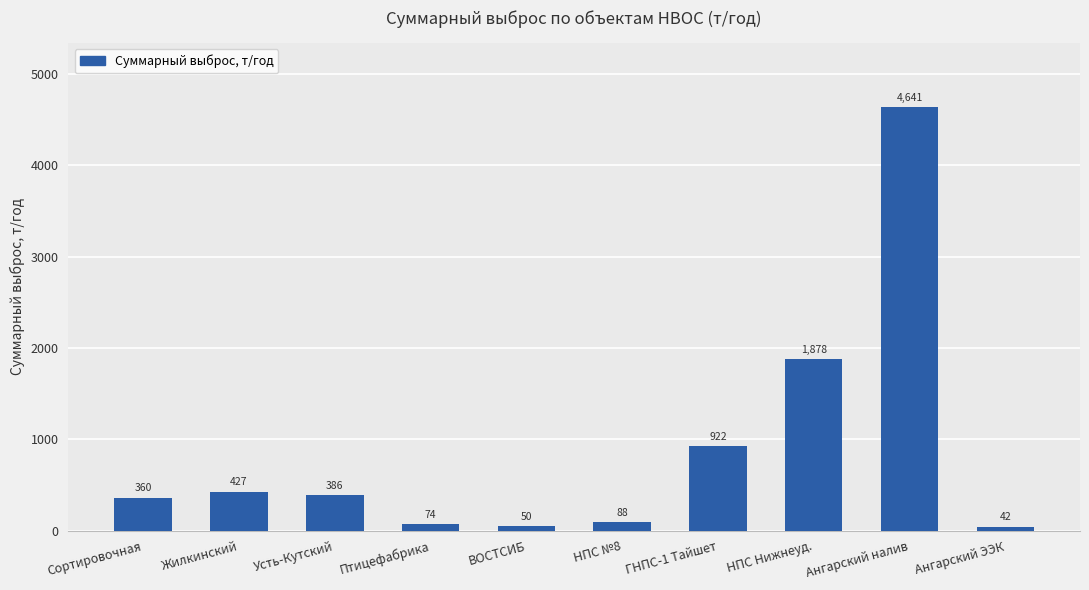

What is the difference between the maximum and second lowest values?

4590.6